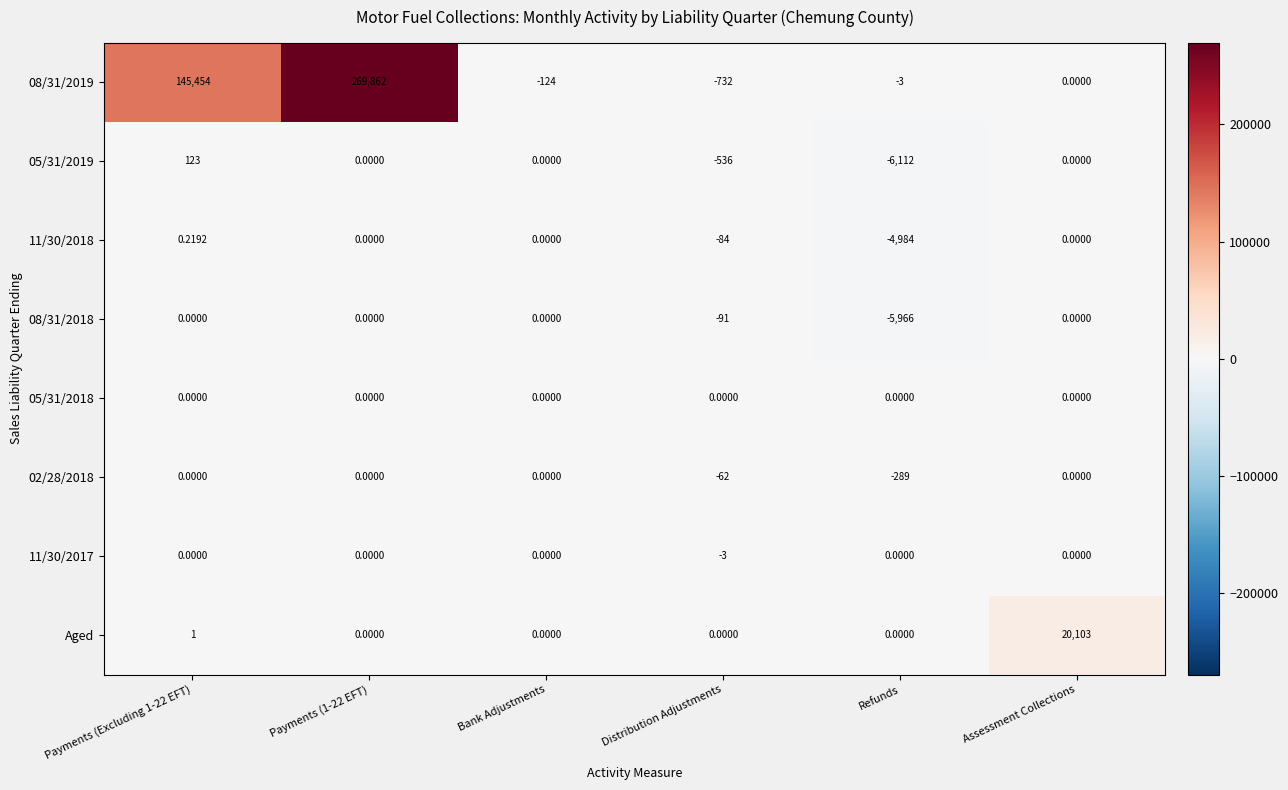

Which category has the lowest value in the 05/31/2019 series?

Refunds